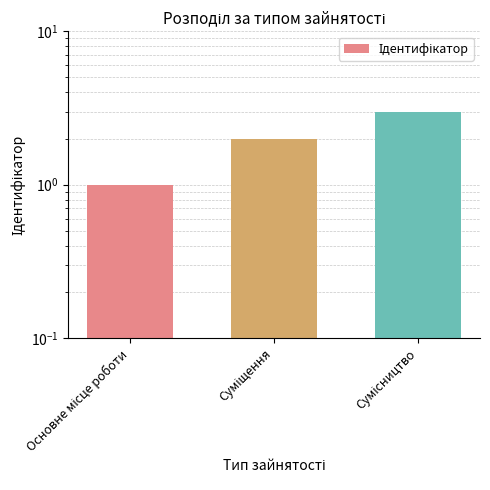

What position from the left is Основне місце роботи?

1